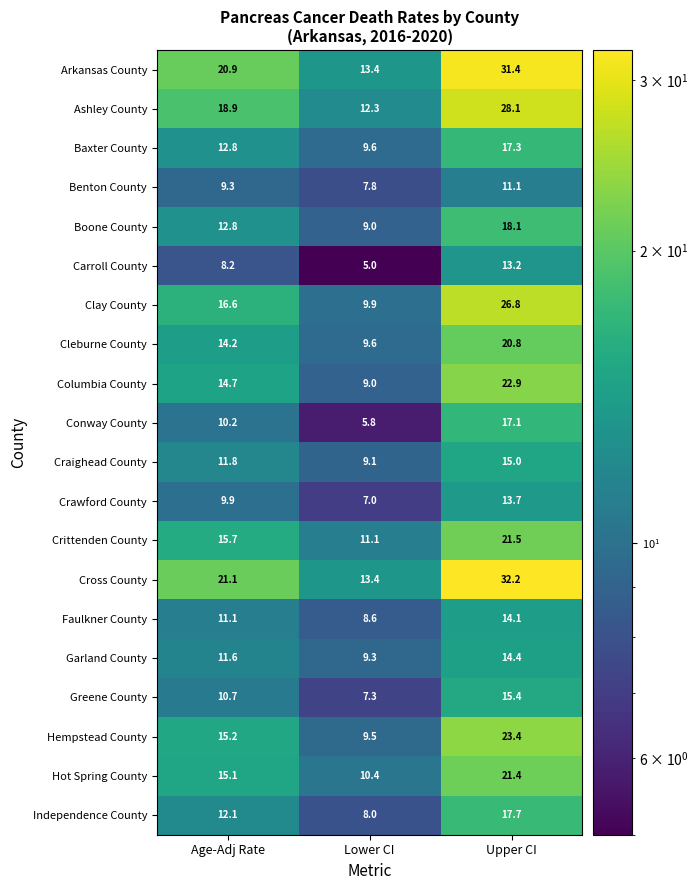

Which series has the largest total across all categories?

Cross County